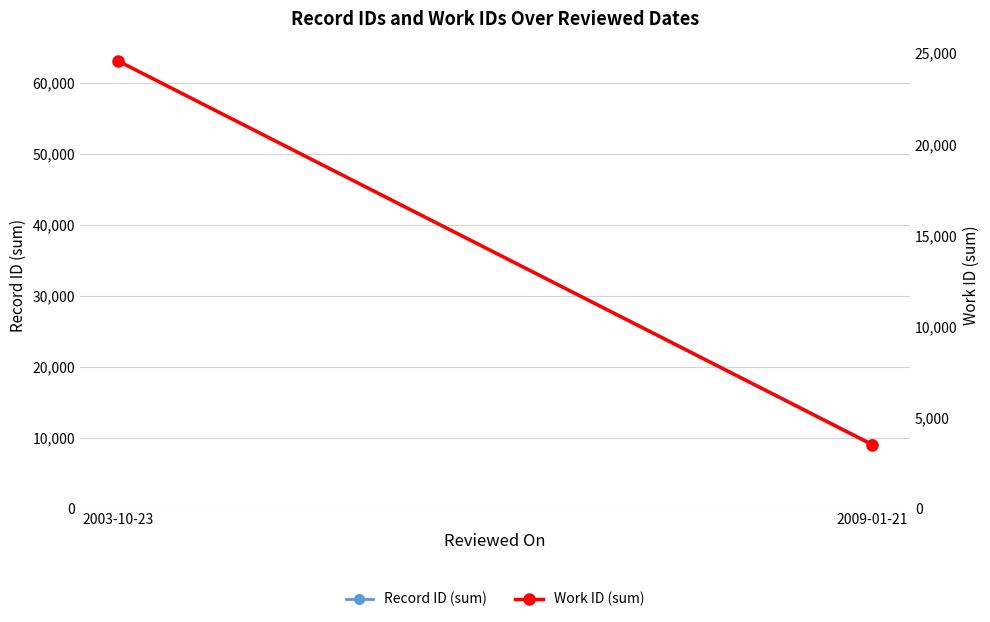

What is the average value of the Record ID (sum) series?

36130